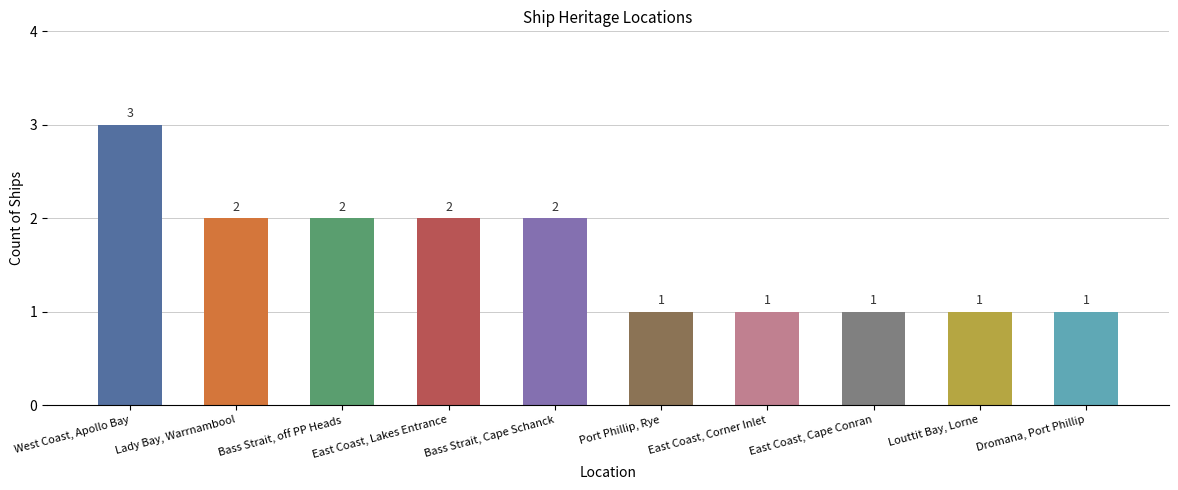

The value at East Coast, Corner Inlet is 1. True or false?

True